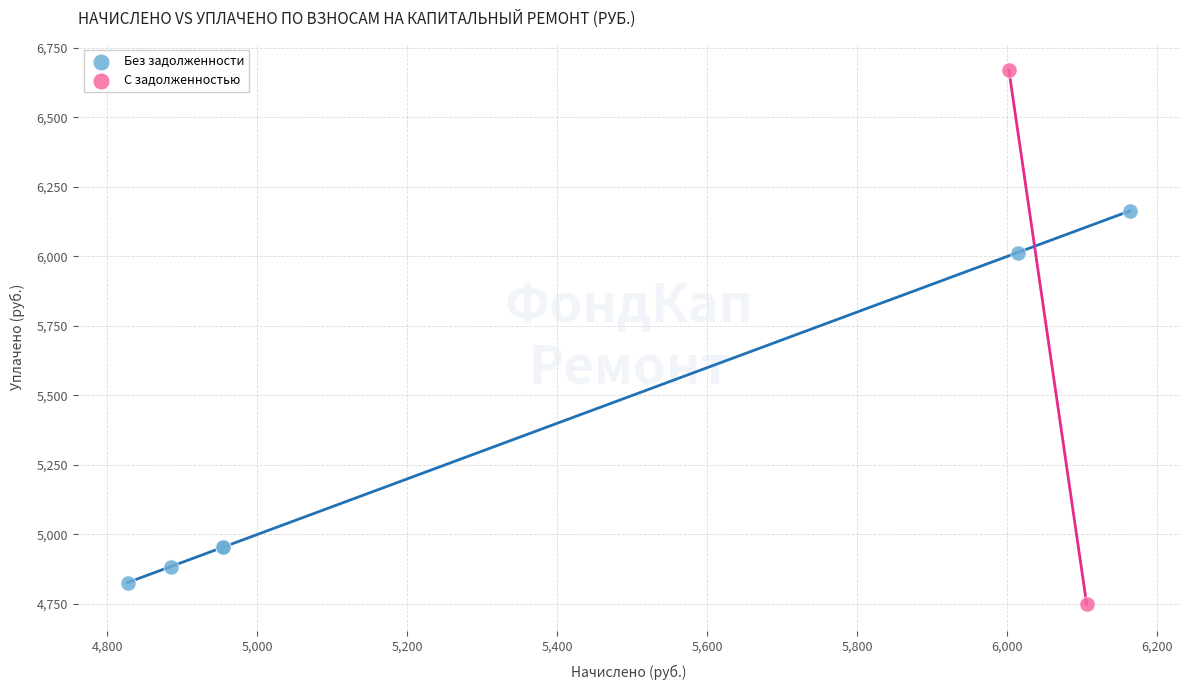

What are all the series names shown in the legend?

Без задолженности, С задолженностью